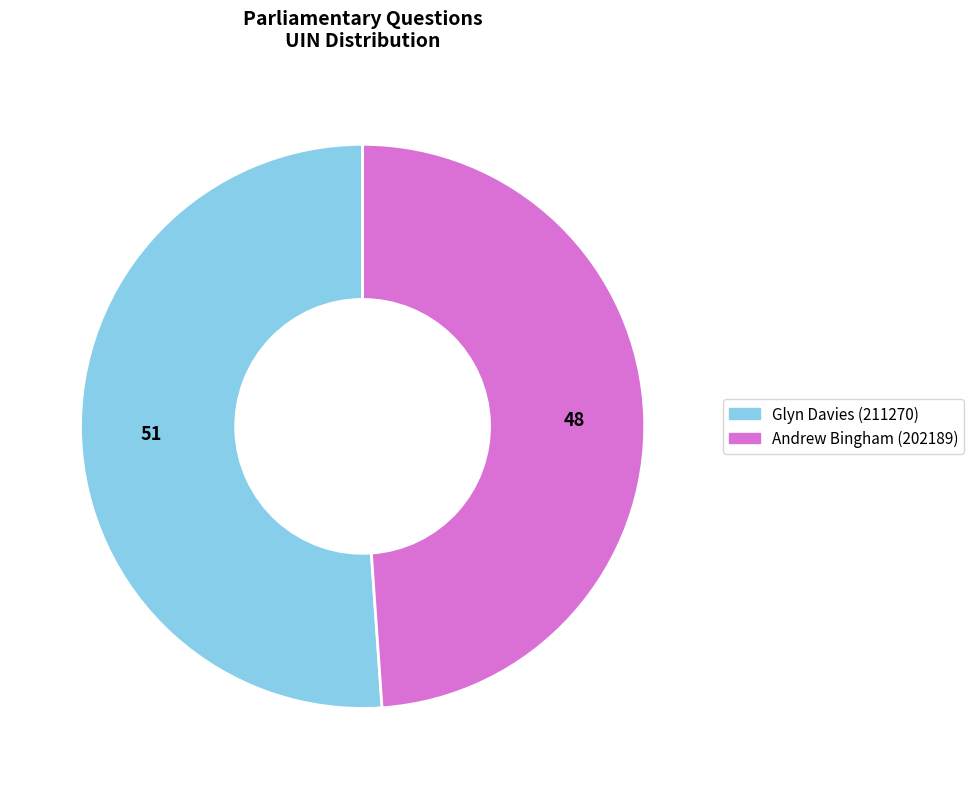

Which category has the smallest portion of the pie?

Andrew Bingham (202189)